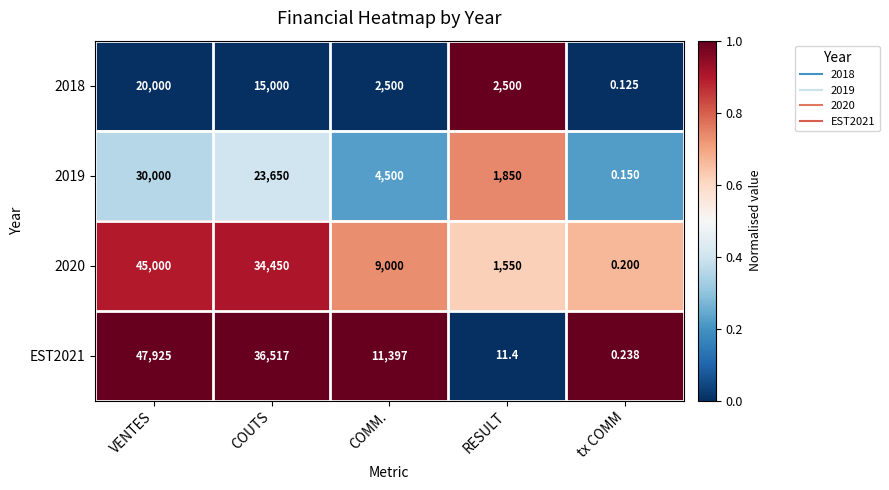

At which label is 2019 closest to 15000?

COUTS